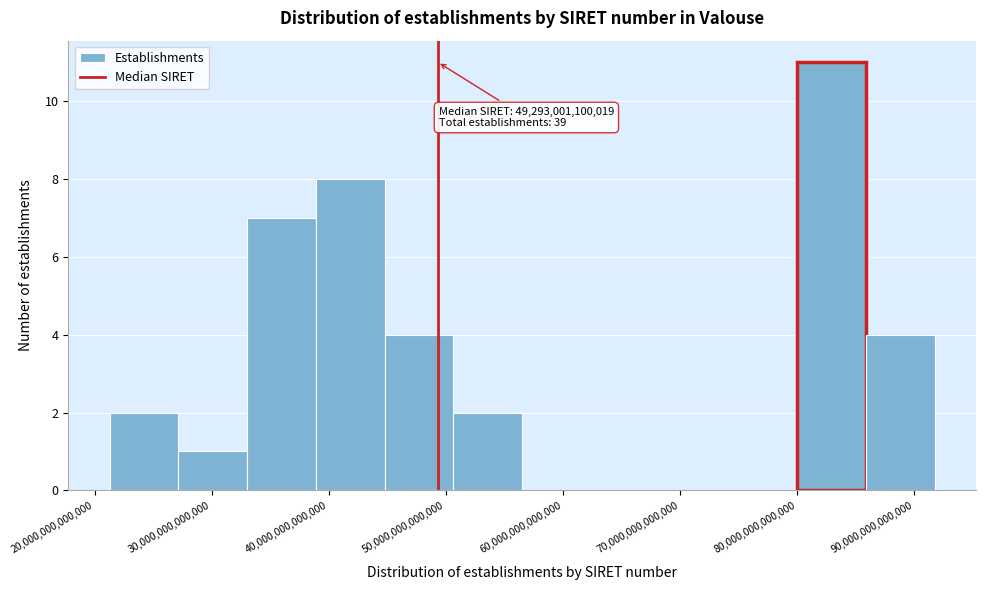

Over which range of the x-axis is the bar tallest?

80000000000000 to 86000000000000